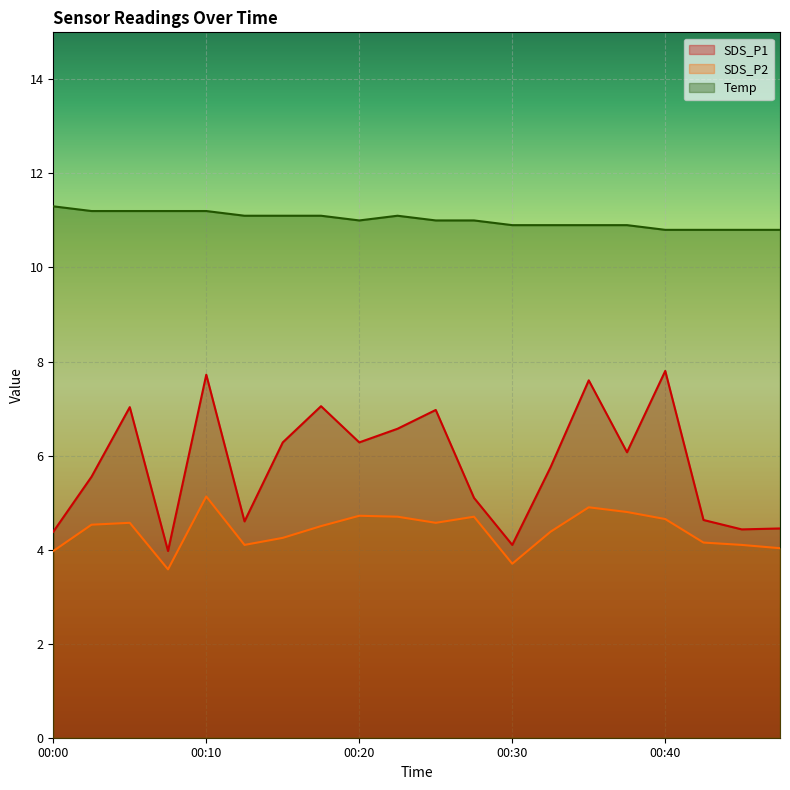

At which category does SDS_P2 reach its first local valley?

00:08